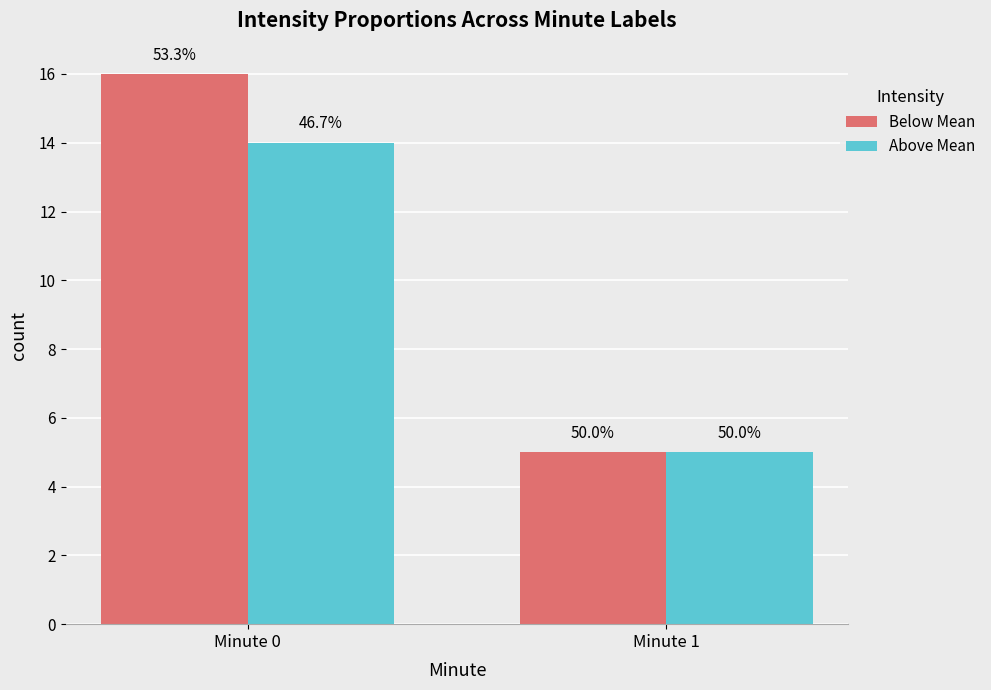

What is the spread (max minus min) of values at Minute 0?

2